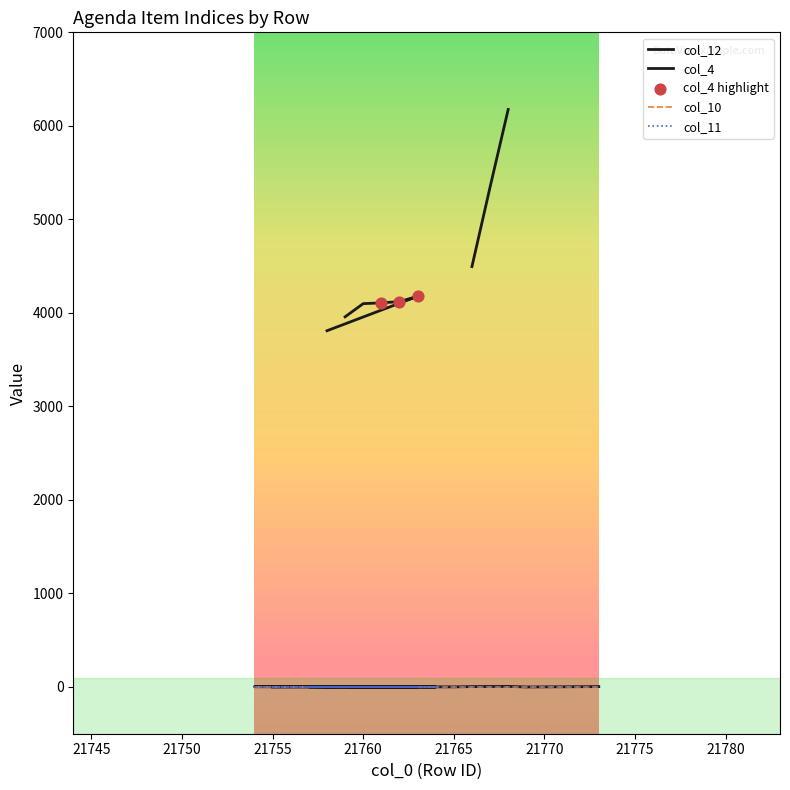

What are all the series names shown in the legend?

col_12, col_4, col_10, col_11